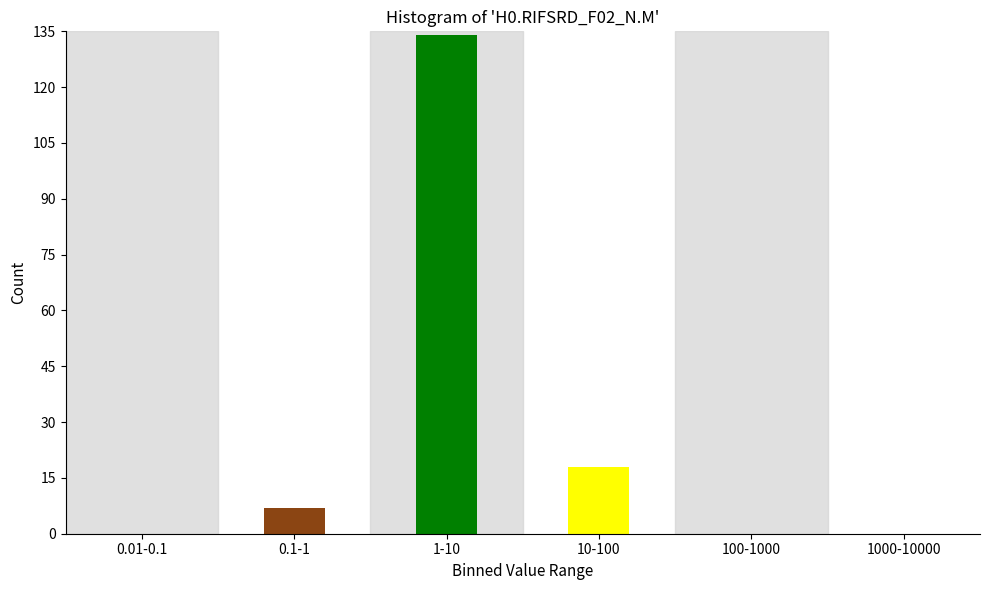

Reading left to right, extract all data points from this chart.

0.01-0.1=0	0.1-1=7	1-10=134	10-100=18	100-1000=0	1000-10000=0